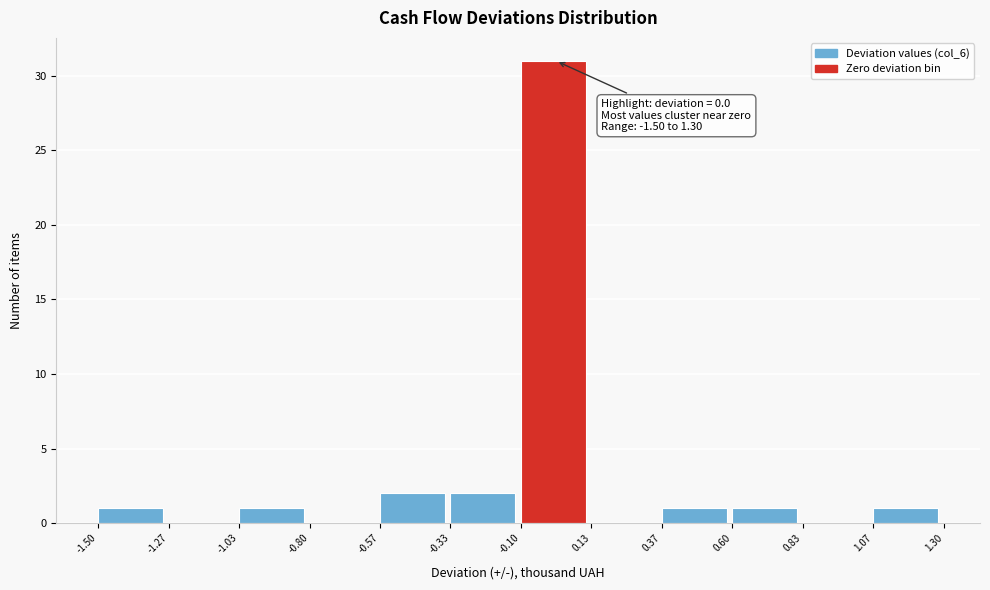

Which range on the x-axis has the tallest bar?

-0.10 to 0.13